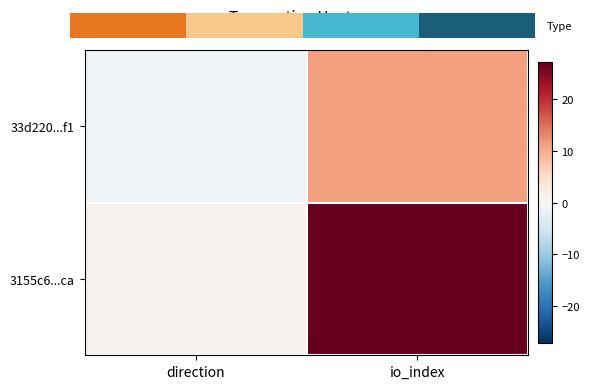

List the series in order of their peak value, highest first.

3155c6...ca, 33d220...f1